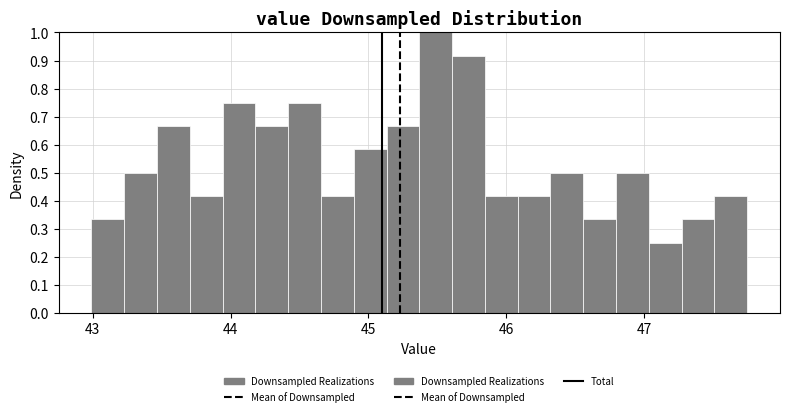

Read against the x-axis, roughly where is the centre of the tallest bar?

45.5